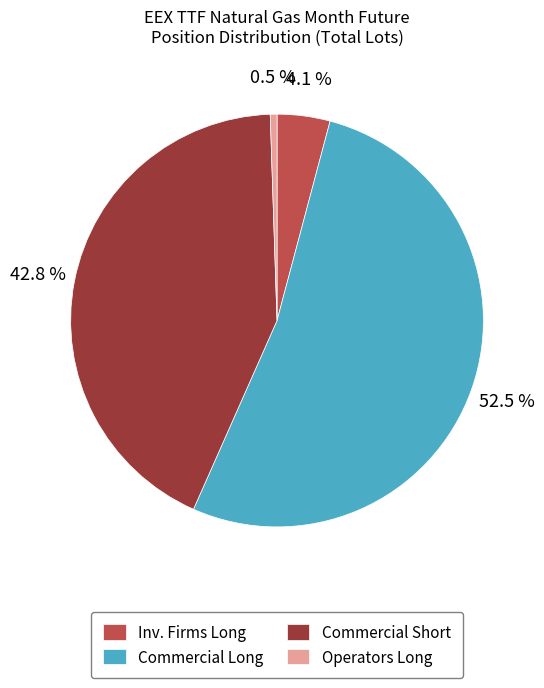

What percentage is NOT represented by Inv. Firms Long?

95.9%